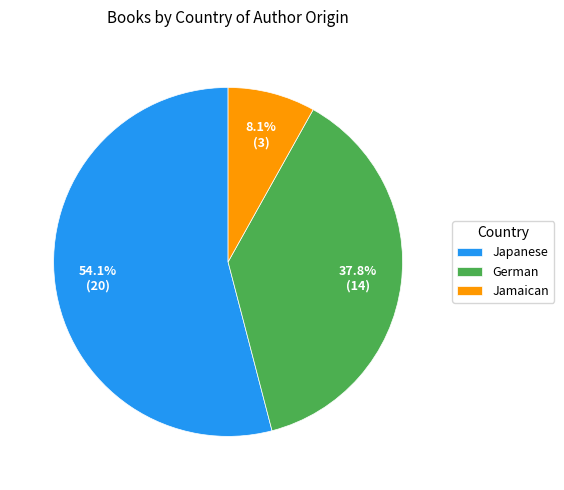

What percentage is NOT represented by German?

62.2%